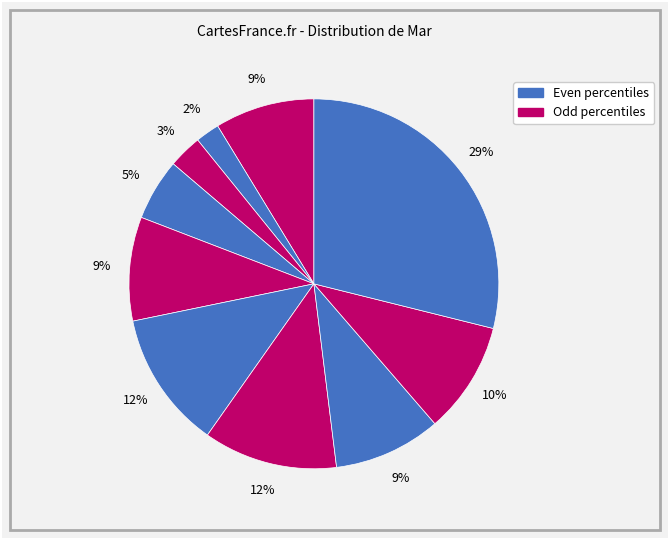

How many slices are in this pie chart?

10